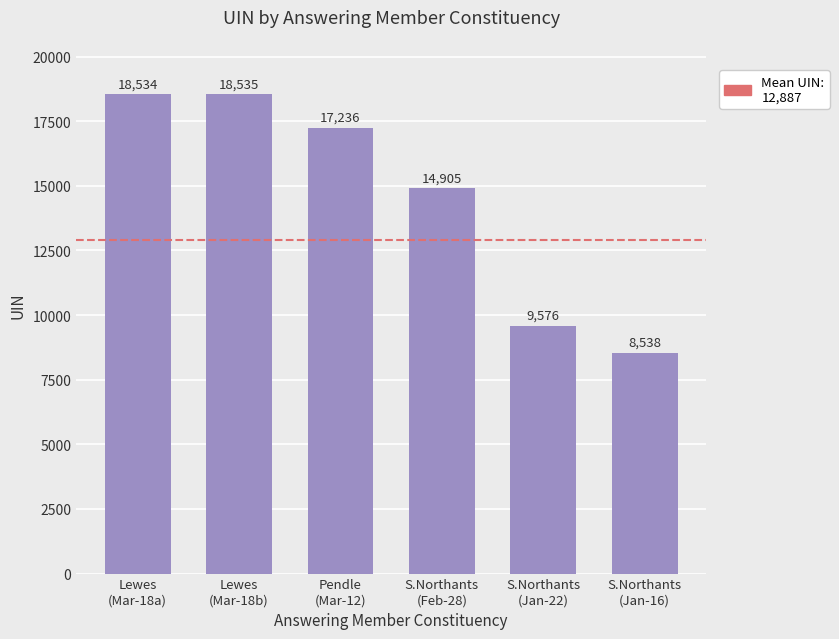

True or false: the data shows 5086 at S.Northants
(Jan-16).

False